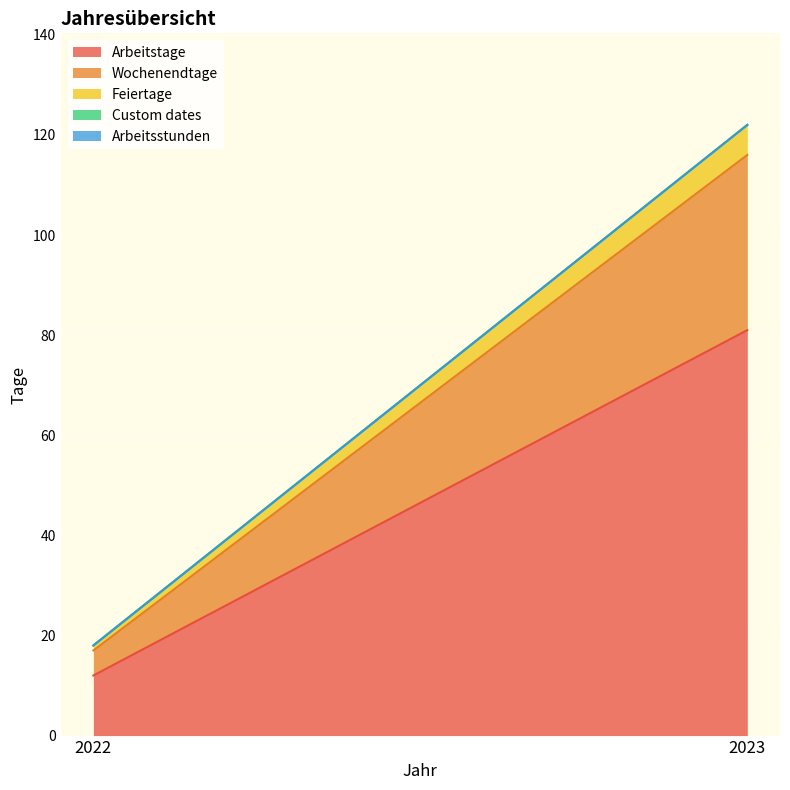

Which series has the largest total across all categories?

Arbeitstage